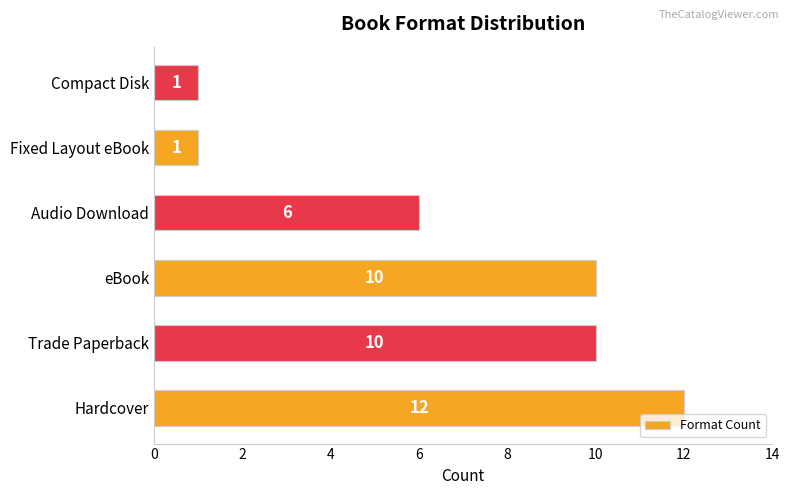

What is the sum of the values at Hardcover and Compact Disk?

13